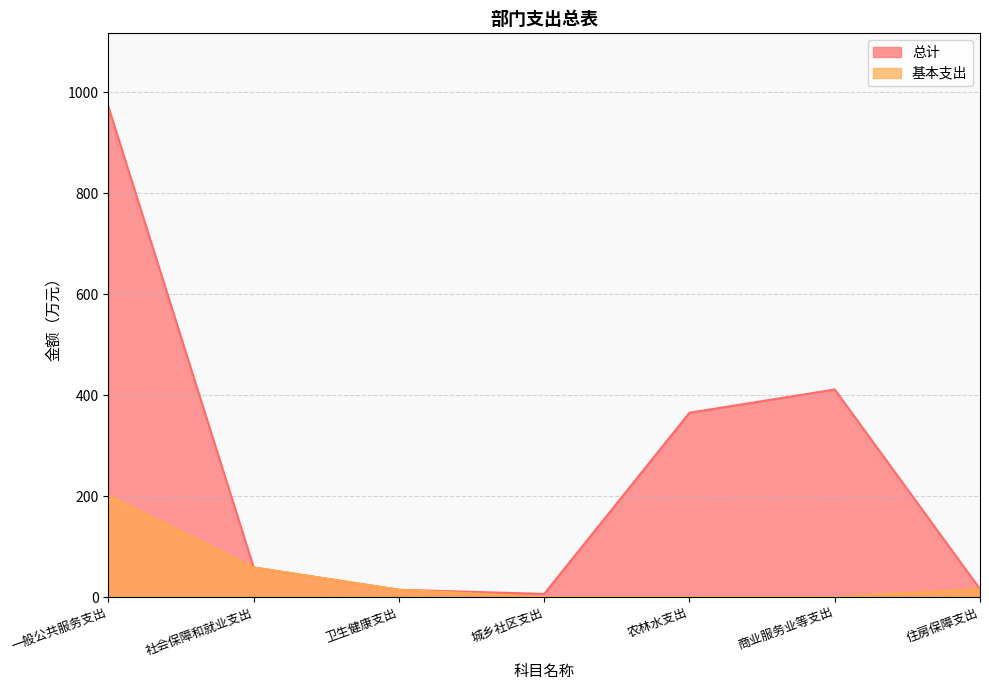

Reading left to right, what are all the values shown in this chart?

总计: 971.0	58.6	14.3	6.2	365.1	411.1	15.8
基本支出: 201.0	58.6	14.3	0.0	0.0	0.0	15.8